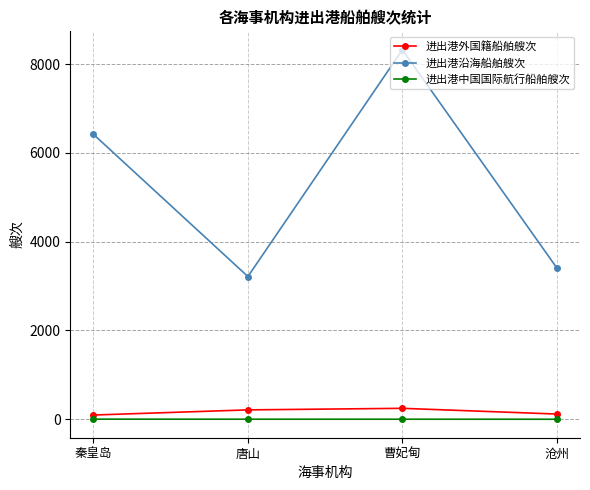

What is the label of the 3rd point from the right?

唐山